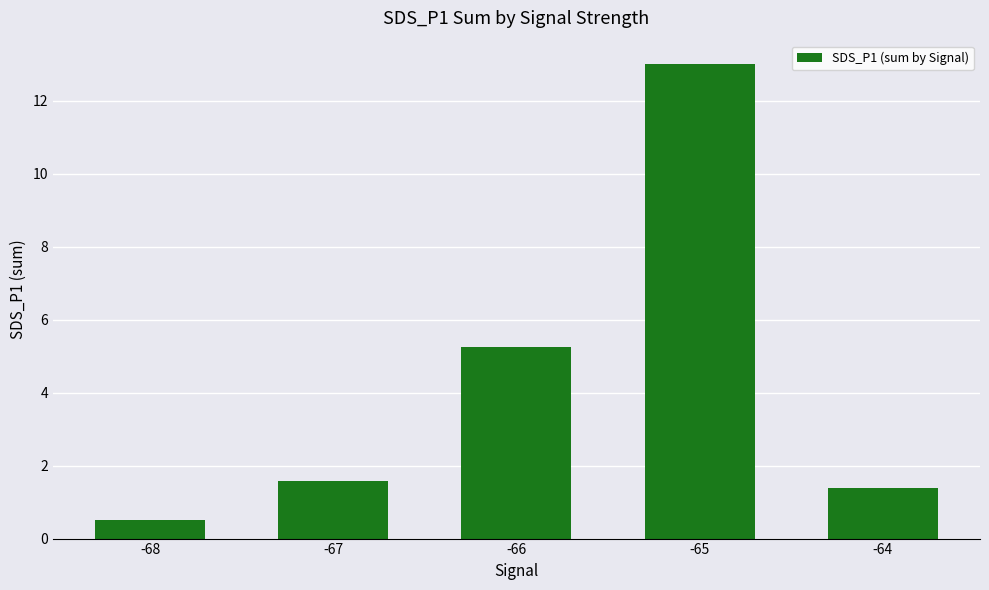

Which has a higher value, -66 or -67?

-66